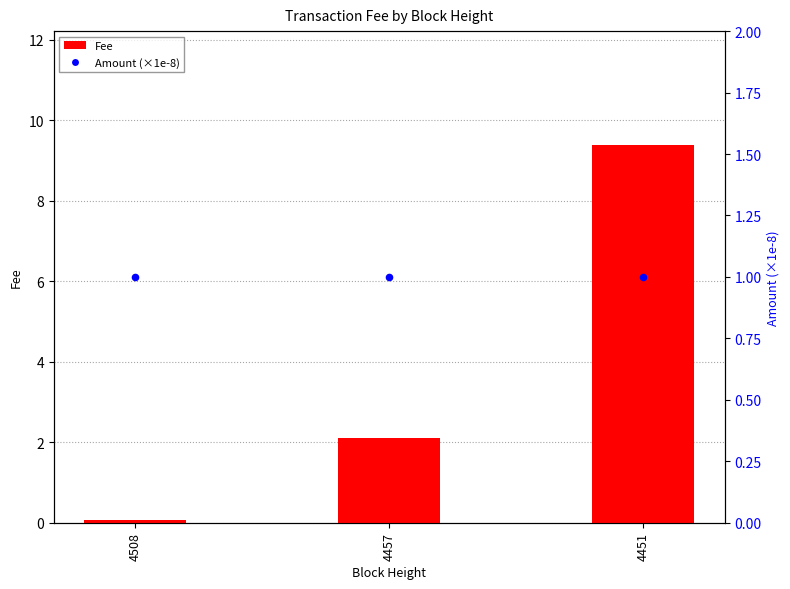

What is the total value across all series at 4508?

1.1